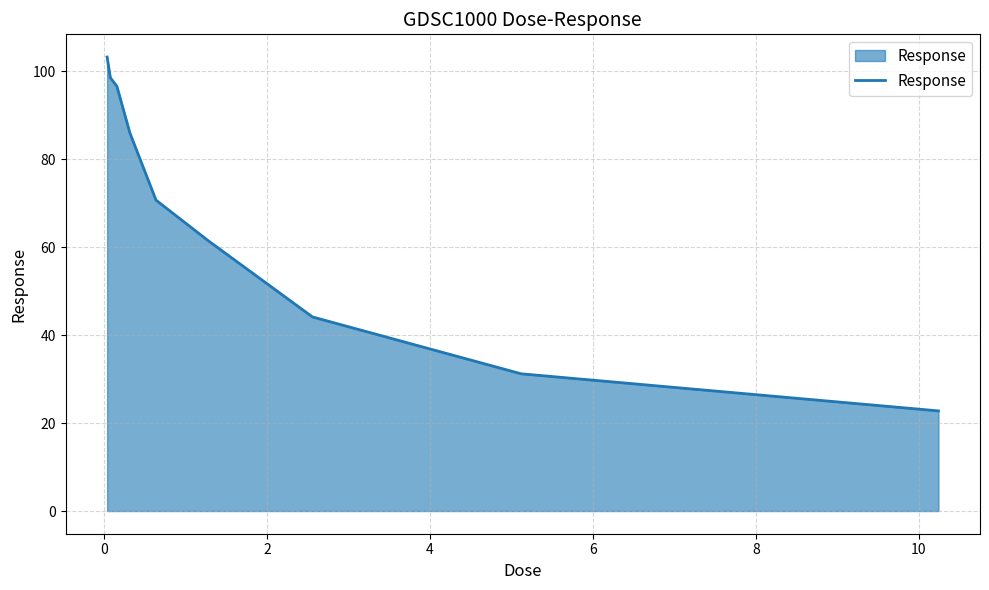

How many lines are shown in the chart?

1